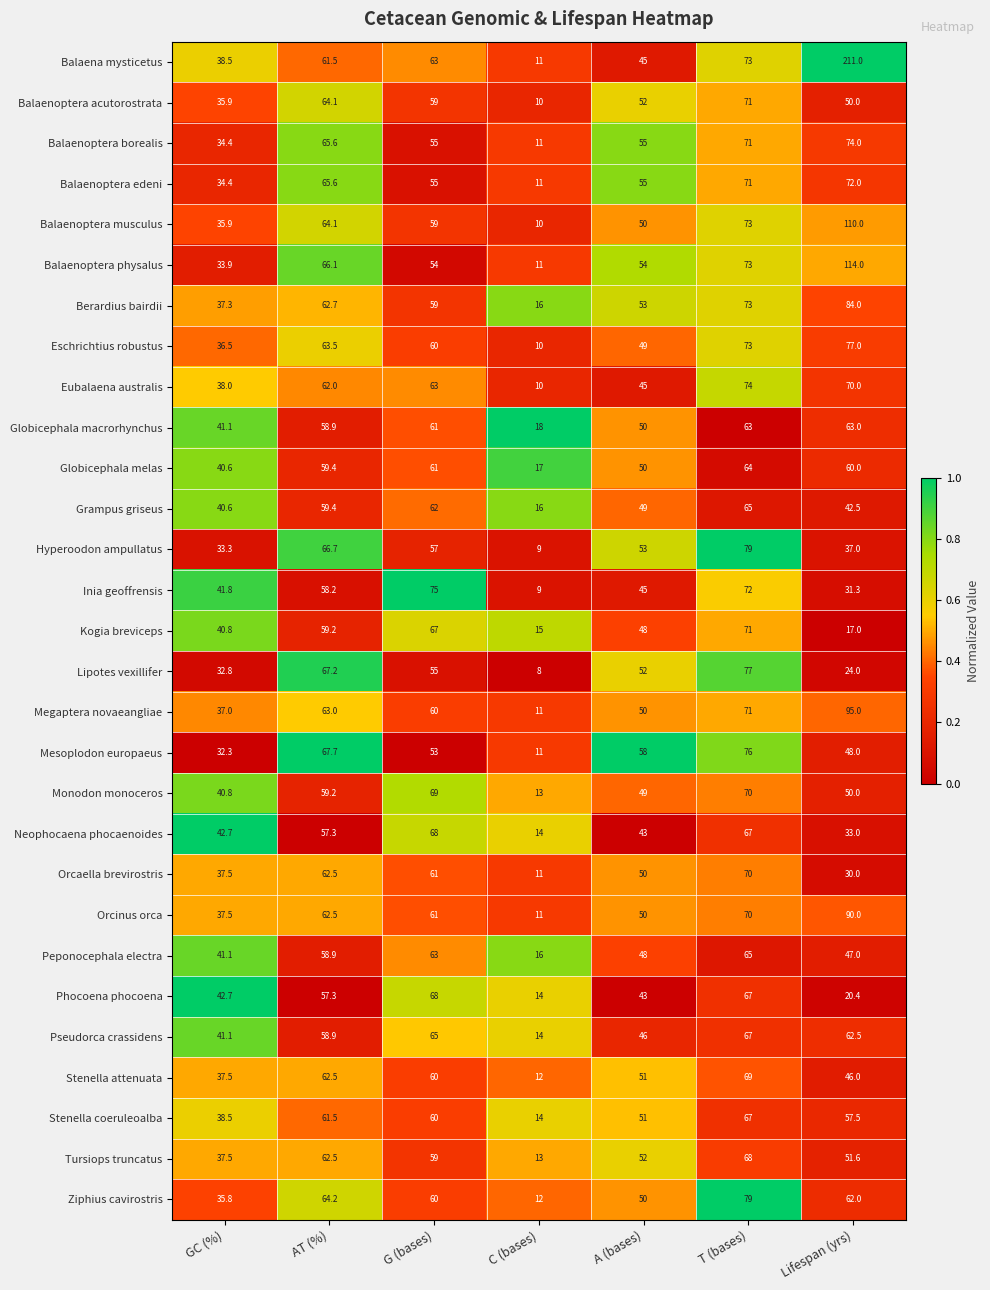

What is the sum of the Ziphius cavirostris values at GC (%) and C (bases)?

47.8